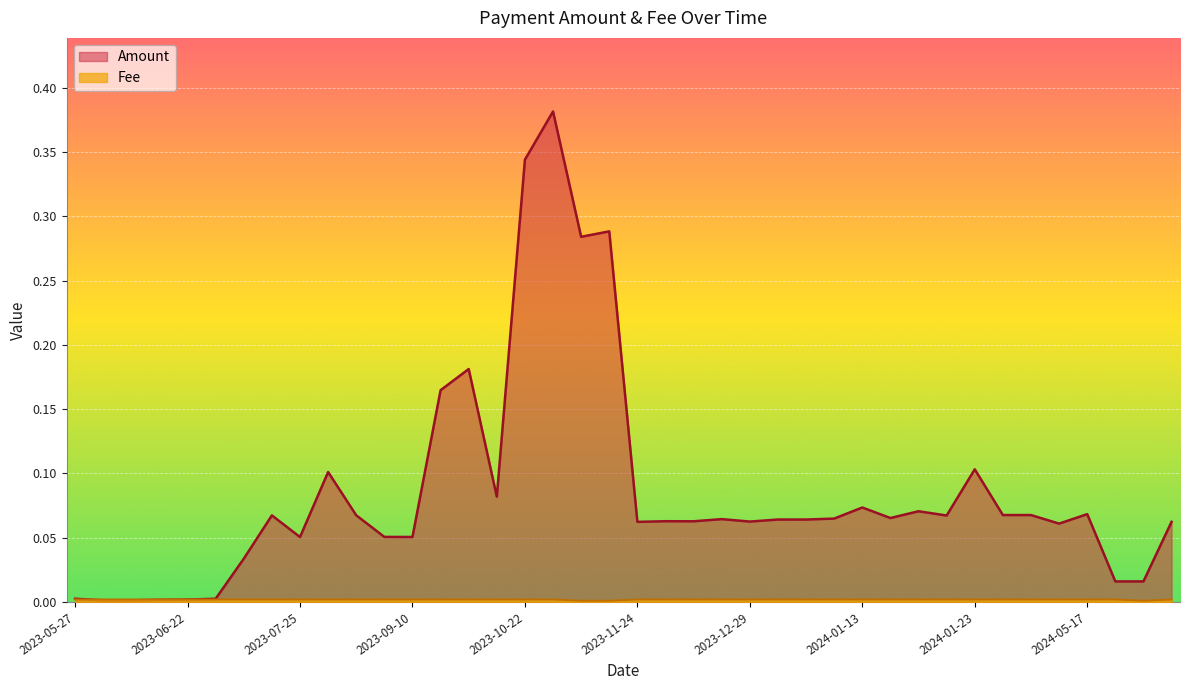

What is the value of the Amount point at the 13th from the left?

0.1